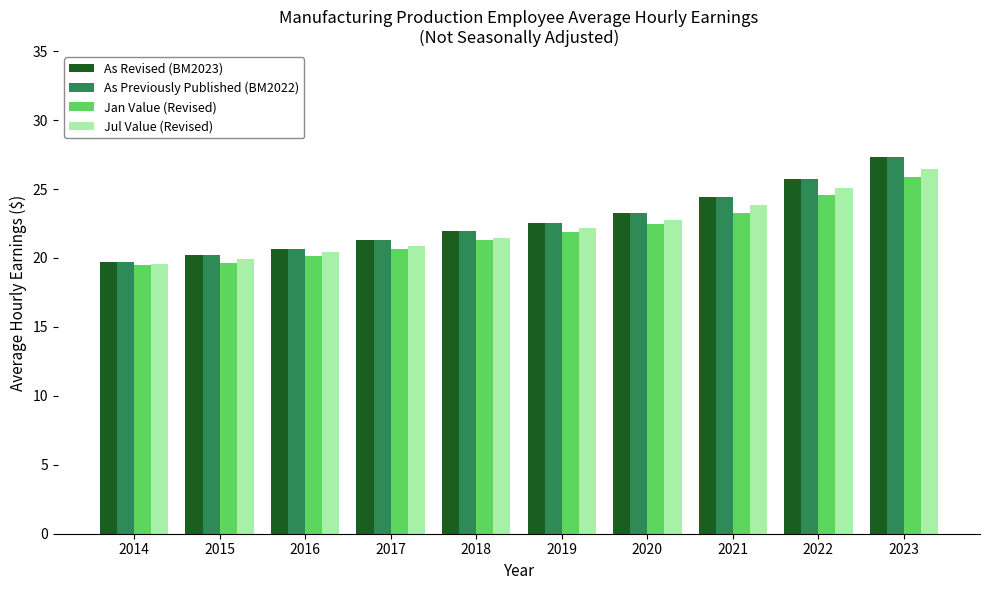

The value of Jan Value (Revised) at 2016 is 20.2. True or false?

True